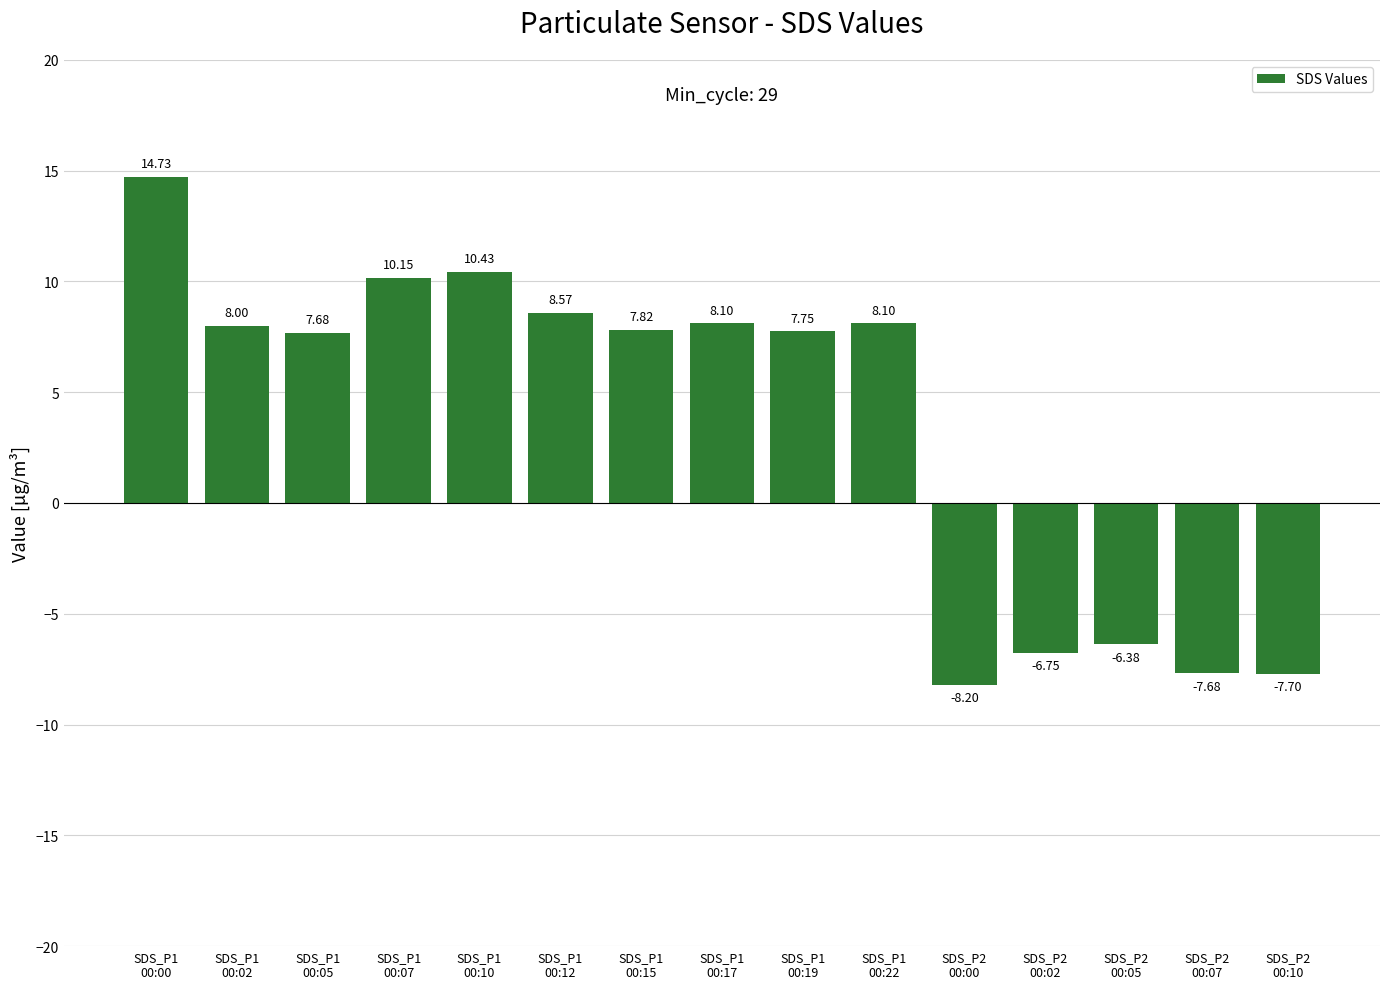

What is the label of the 5th bar from the right?

SDS_P2
00:00